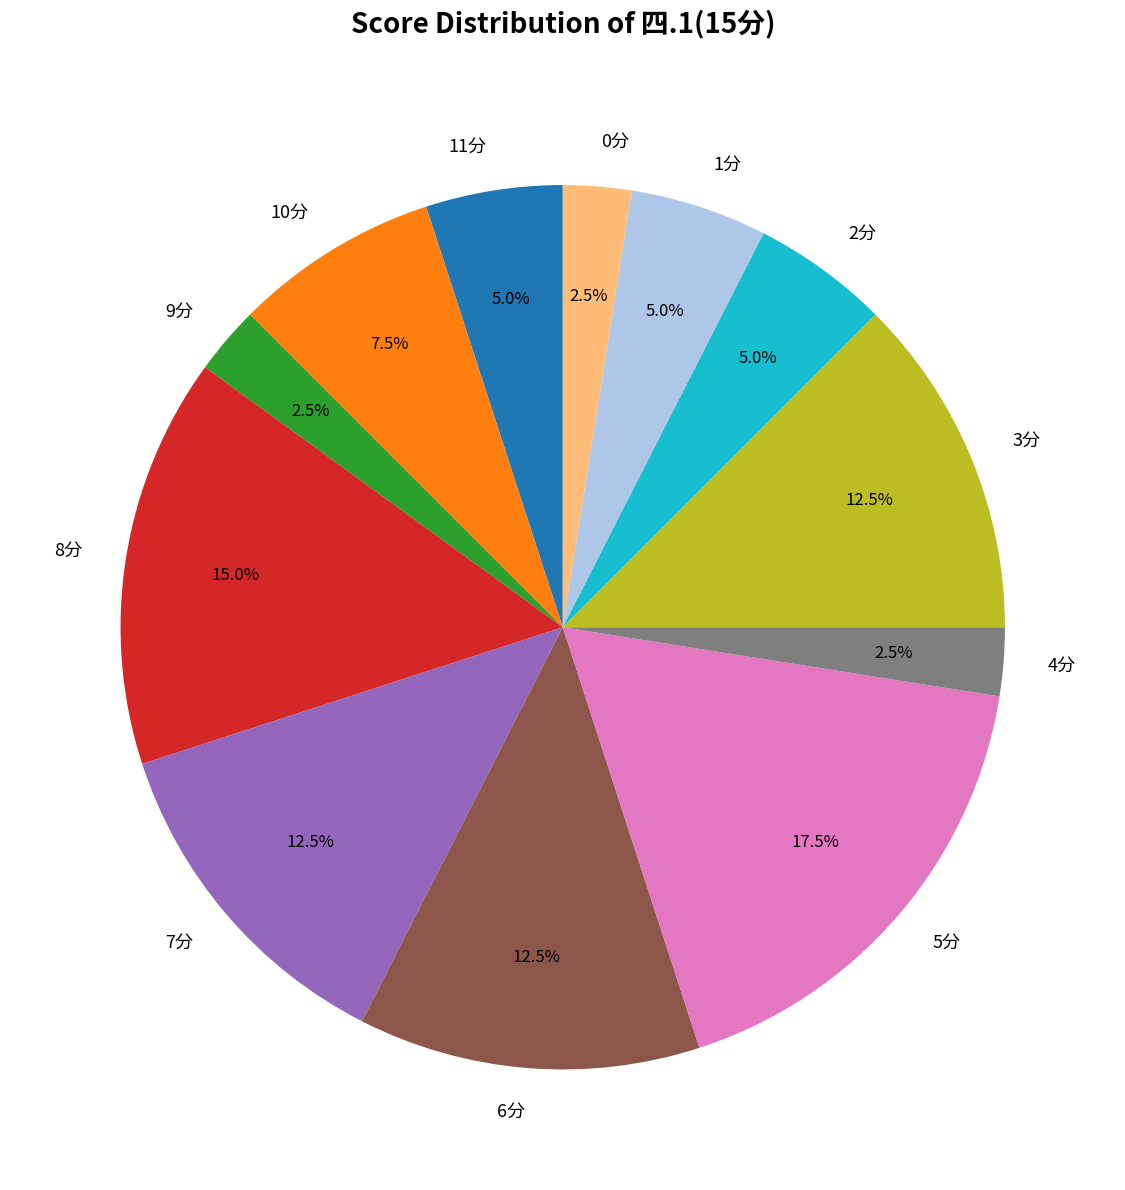

What percentage is NOT represented by 8分?

85.0%